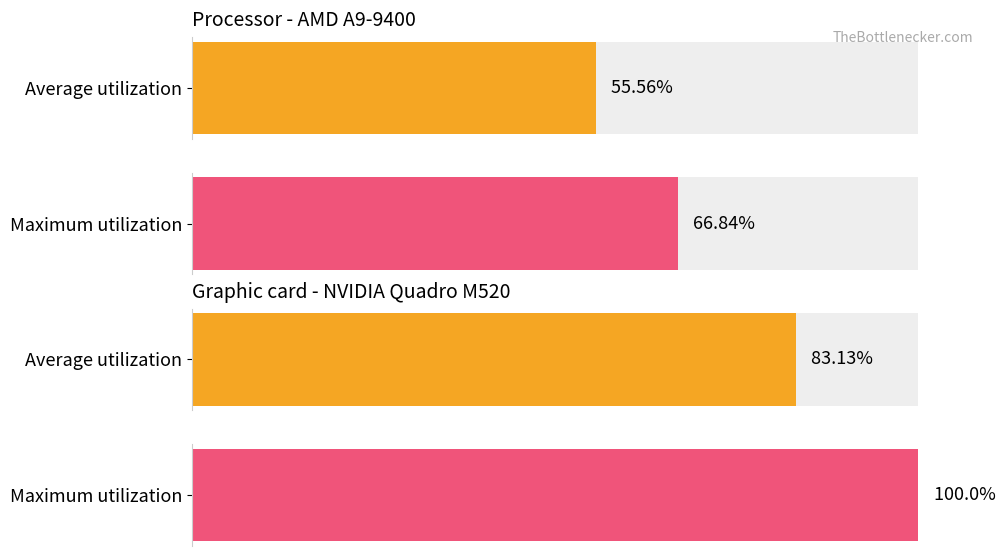

What are all the series names shown in the legend?

Average utilization, Maximum utilization